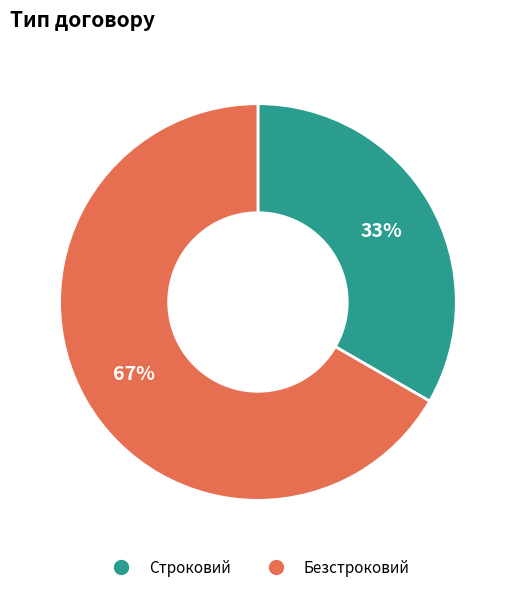

To the nearest percent, what is the average slice percentage?

50%